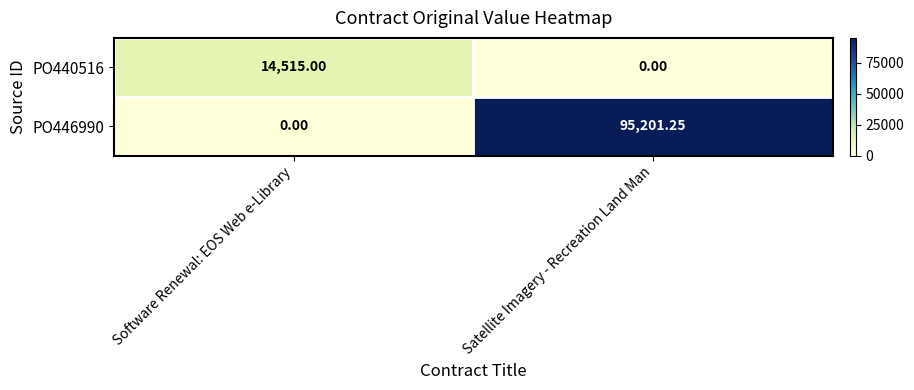

Is the value of PO440516 at Satellite Imagery - Recreation Land Man greater than the value of PO446990 at Satellite Imagery - Recreation Land Man?

No